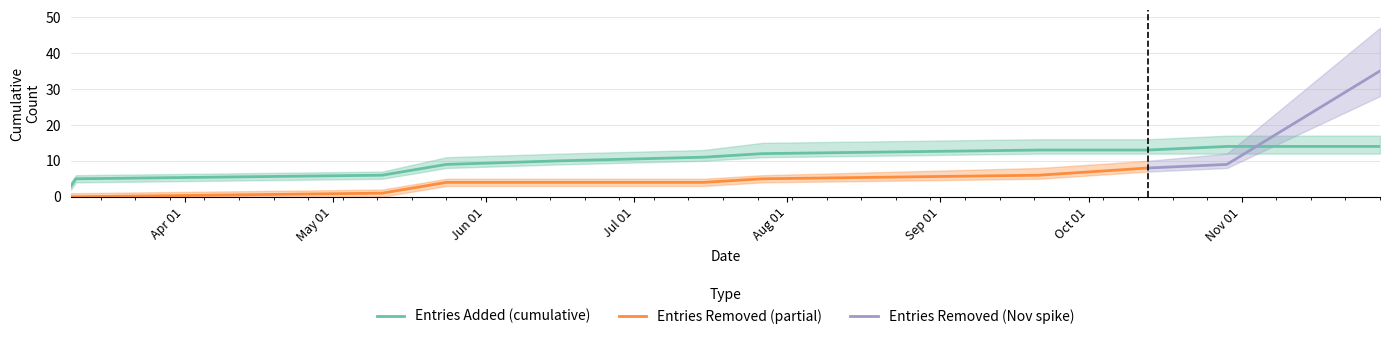

How many values in Entries Removed are above zero?

7